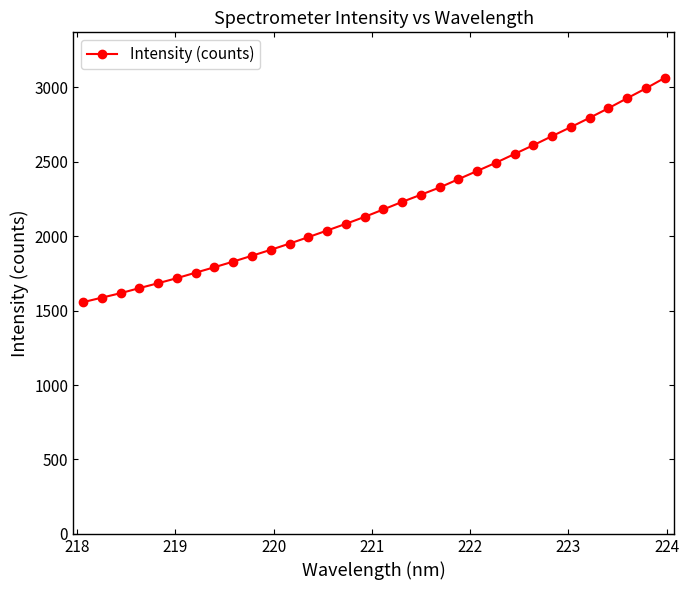

How many data points does each series have?

32